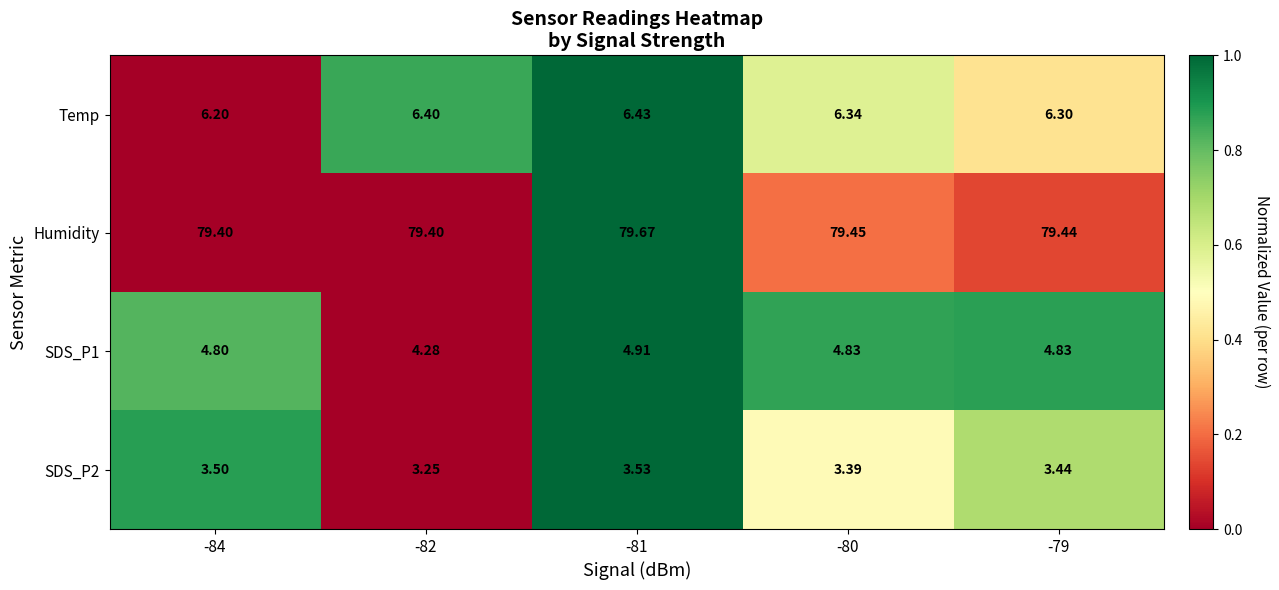

Between -81 and -80, which series saw the biggest shift?

Humidity